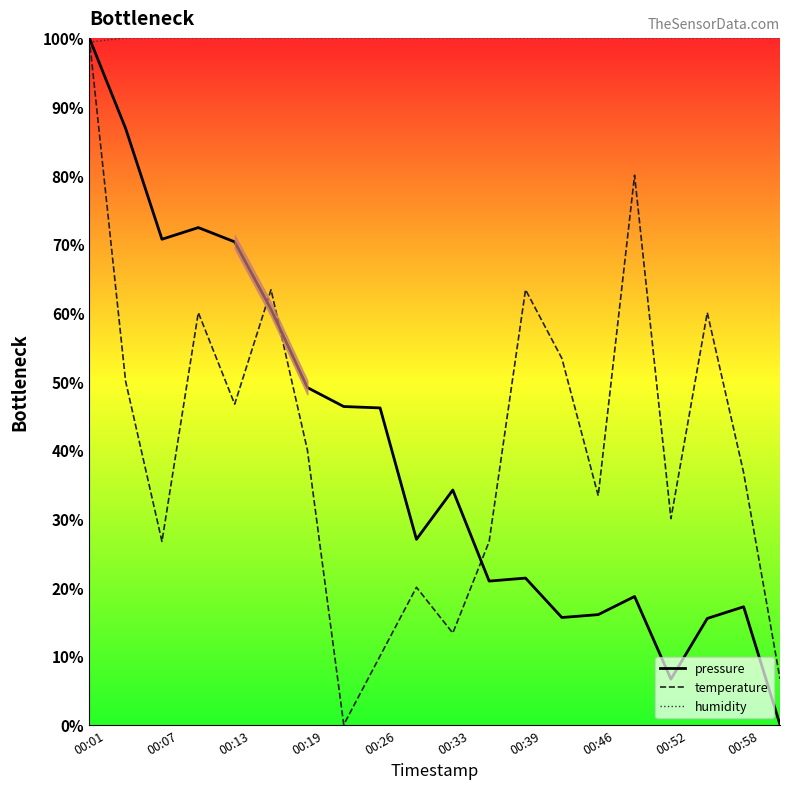

List the series in order of their peak value, highest first.

pressure, temperature, humidity